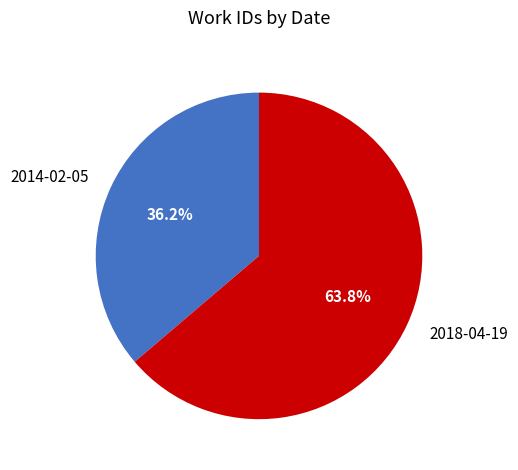

Combined, do 2018-04-19 and 2014-02-05 account for over 50%?

Yes